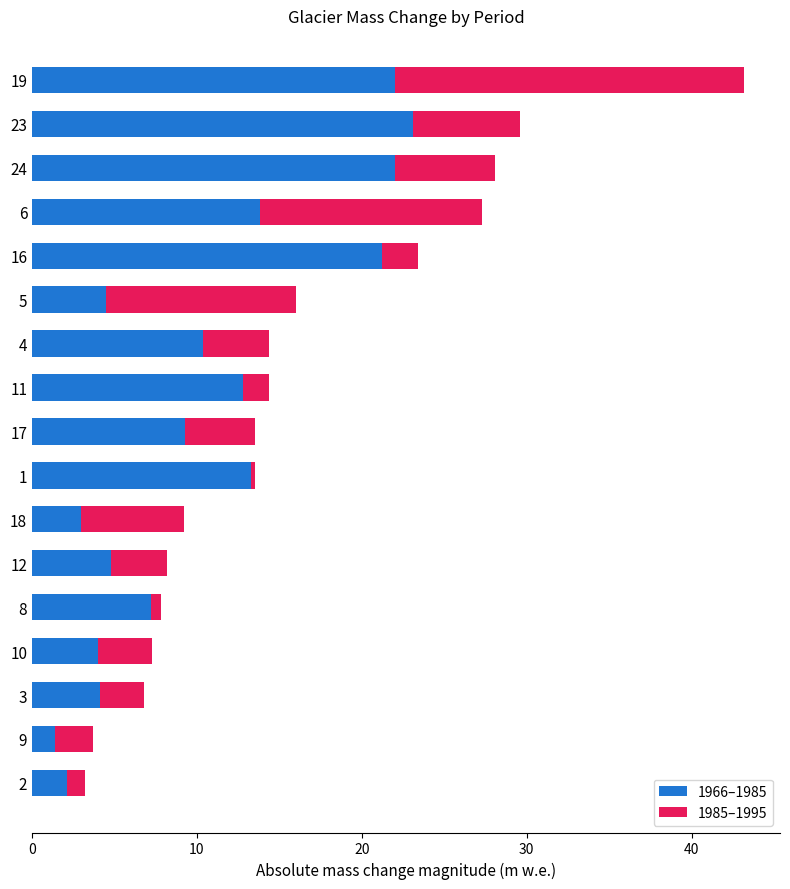

What is the total value across all series at 4?

14.4